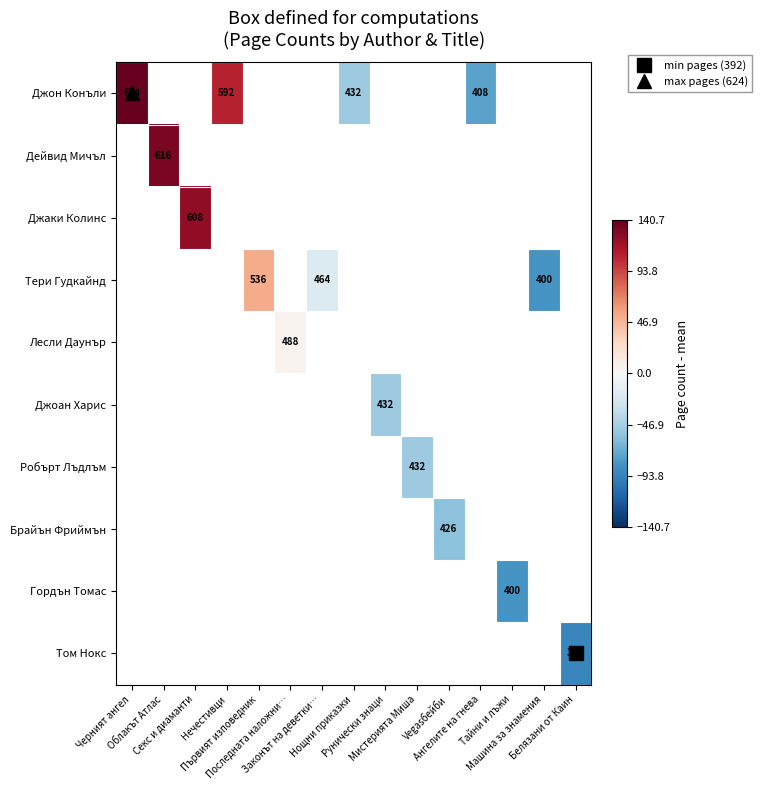

What is the maximum value shown in the chart?

140.7